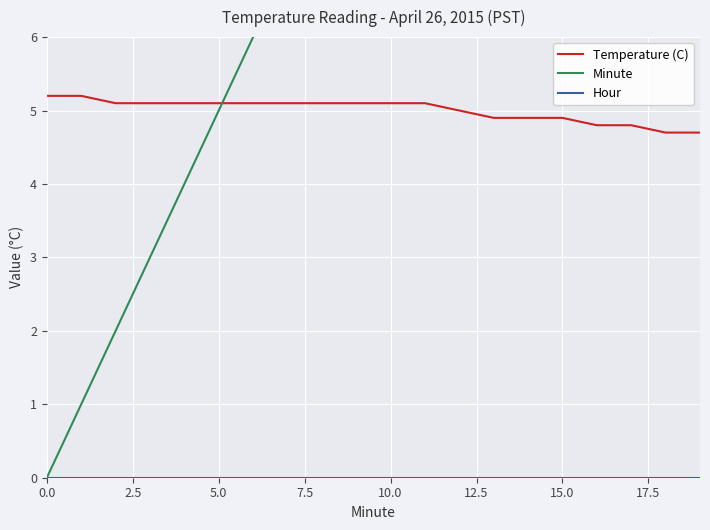

Between 17 and 18, which series saw the biggest shift?

Minute